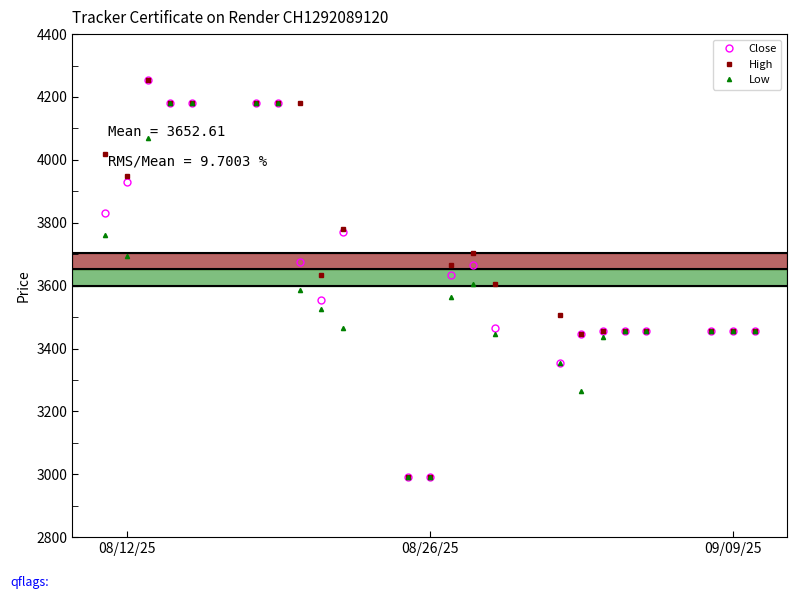

What is the smallest value displayed?

2990